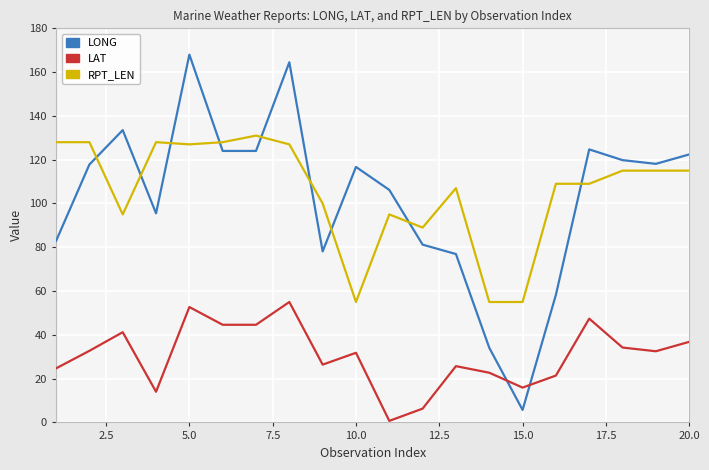

True or false: LAT and RPT_LEN cross at least once.

False